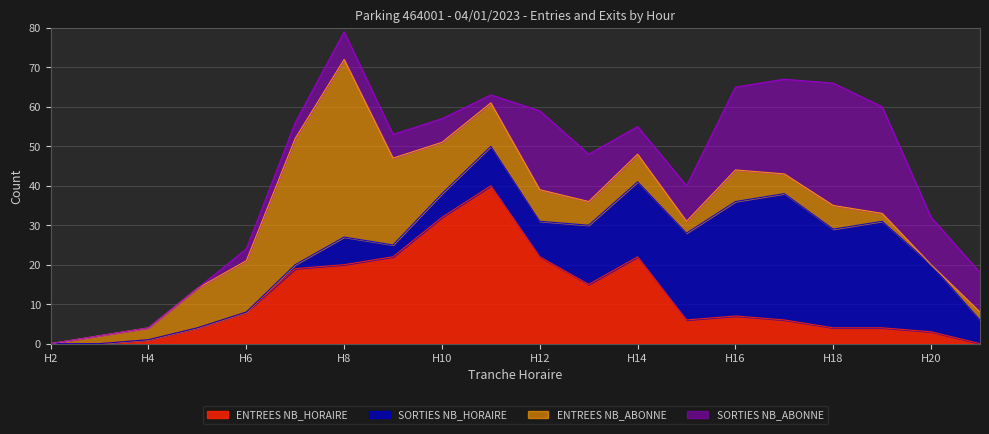

What is the difference between the ENTREES NB_ABONNE values at 17 and 14?

2